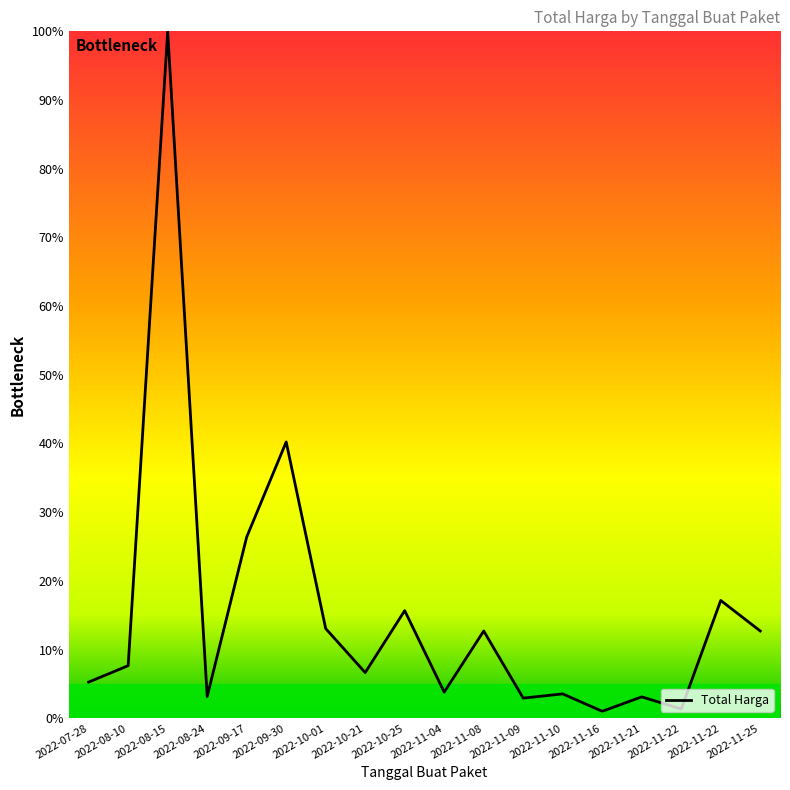

What is the label of the 8th point from the right?

2022-11-08